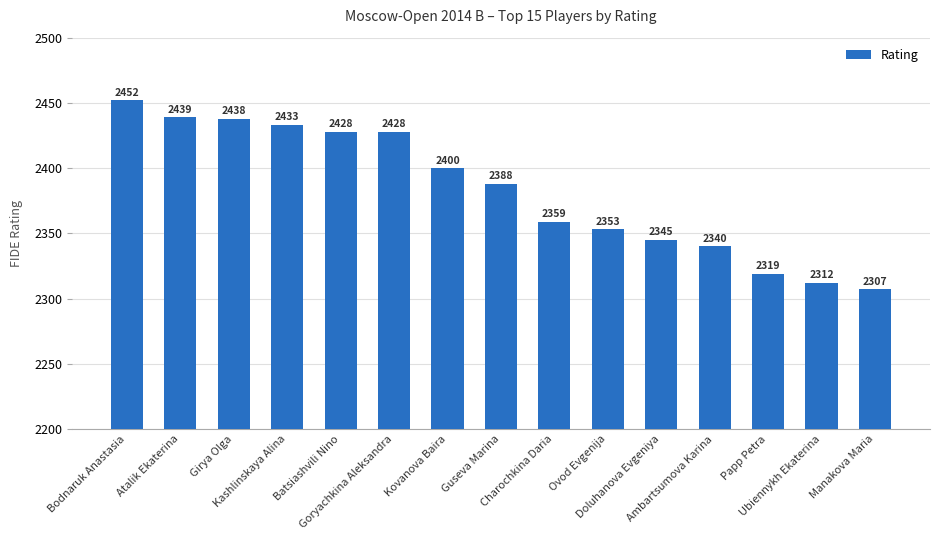

What is the change in value from Ambartsumova Karina to Manakova Maria?

-33